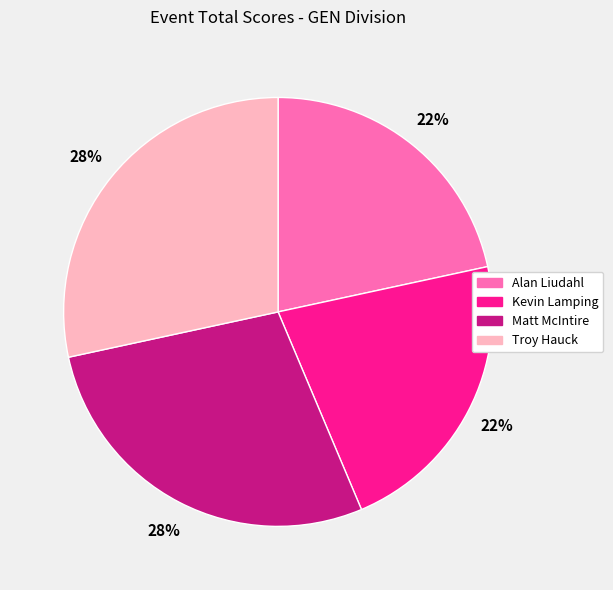

Count the number of slices in the pie.

4